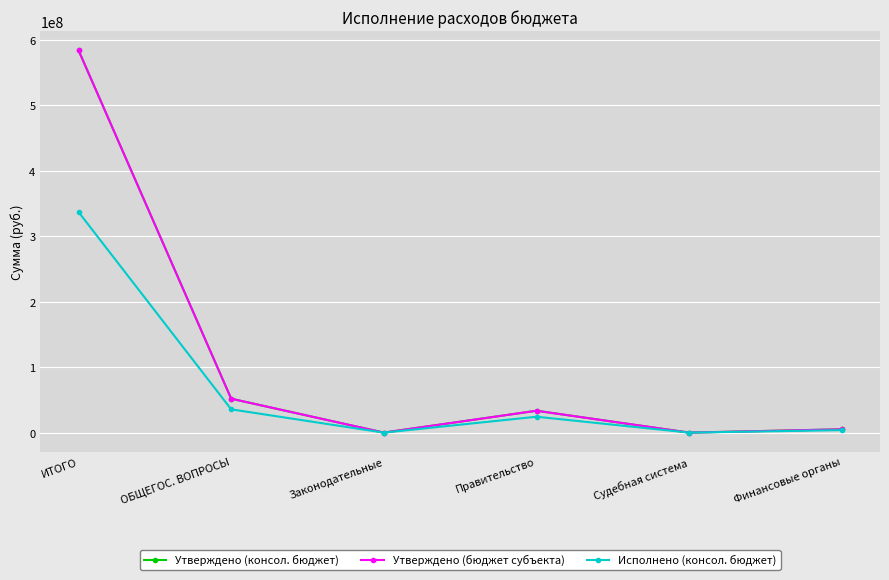

True or false: Исполнено (консол. бюджет) and Утверждено (бюджет субъекта) cross at least once.

False